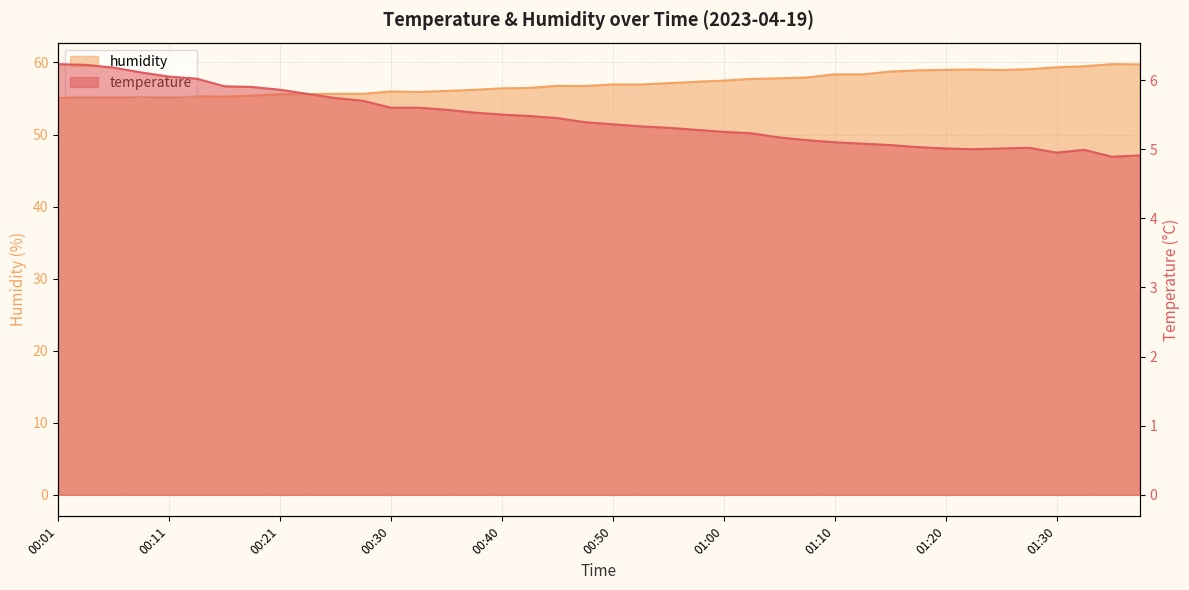

Reading left to right, transcribe all the data shown in this chart.

temperature: 00:01=6.2	00:03=6.2	00:06=6.2	00:08=6.1	00:11=6.0	00:13=6.0	00:16=5.9	00:18=5.9	00:21=5.9	00:23=5.8	00:26=5.7	00:28=5.7	00:30=5.6	00:33=5.6	00:35=5.6	00:38=5.5	00:40=5.5	00:43=5.5	00:45=5.5	00:48=5.4	00:50=5.4	00:53=5.3	00:55=5.3	00:58=5.3	01:00=5.2	01:03=5.2	01:05=5.2	01:07=5.1	01:10=5.1	01:12=5.1	01:15=5.1	01:17=5.0	01:20=5.0	01:22=5.0	01:25=5.0	01:27=5.0	01:30=5.0	01:32=5.0	01:34=4.9	01:37=4.9
humidity: 00:01=55.1	00:03=55.2	00:06=55.1	00:08=55.2	00:11=55.1	00:13=55.3	00:16=55.3	00:18=55.4	00:21=55.6	00:23=55.6	00:26=55.7	00:28=55.6	00:30=56.0	00:33=55.9	00:35=56.0	00:38=56.2	00:40=56.4	00:43=56.5	00:45=56.8	00:48=56.7	00:50=57.0	00:53=57.0	00:55=57.1	00:58=57.3	01:00=57.5	01:03=57.7	01:05=57.8	01:07=57.9	01:10=58.4	01:12=58.4	01:15=58.7	01:17=58.9	01:20=59.0	01:22=59.0	01:25=59.0	01:27=59.1	01:30=59.3	01:32=59.5	01:34=59.8	01:37=59.7